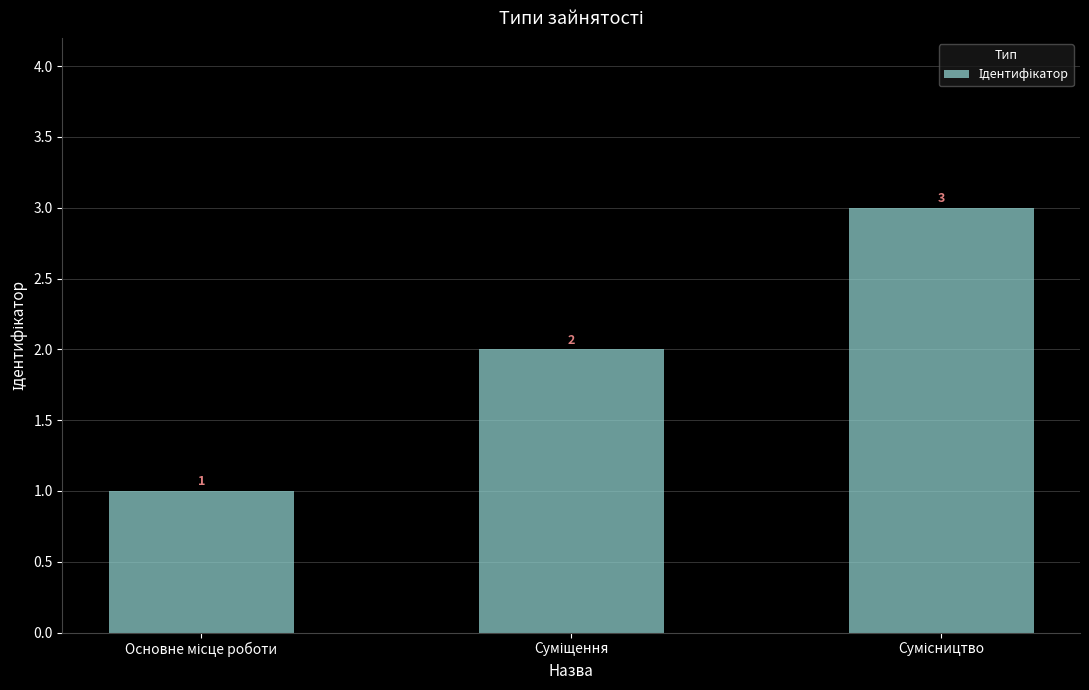

What is the minimum value shown in the chart?

1